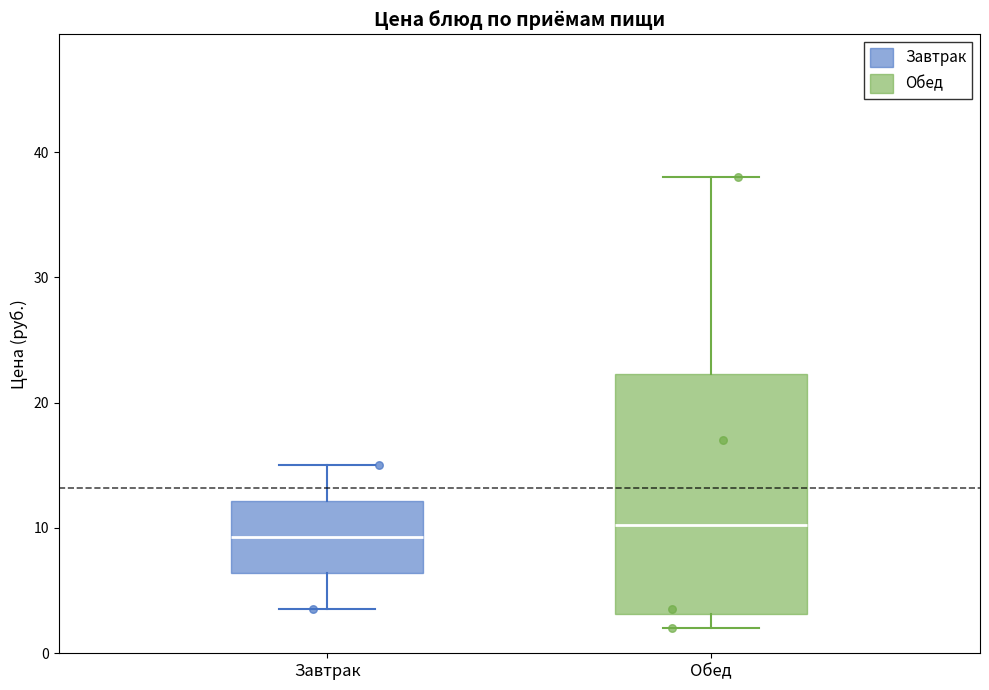

Reading left to right, read every box against the y-axis: the position of its median line, the range the box covers, and the ends of its whiskers. The values are not printed on the chart, so give them approximately, as read against the axis.

Завтрак: median 9, box 6 to 12, whiskers 4 to 15
Обед: median 10, box 3 to 22, whiskers 2 to 38